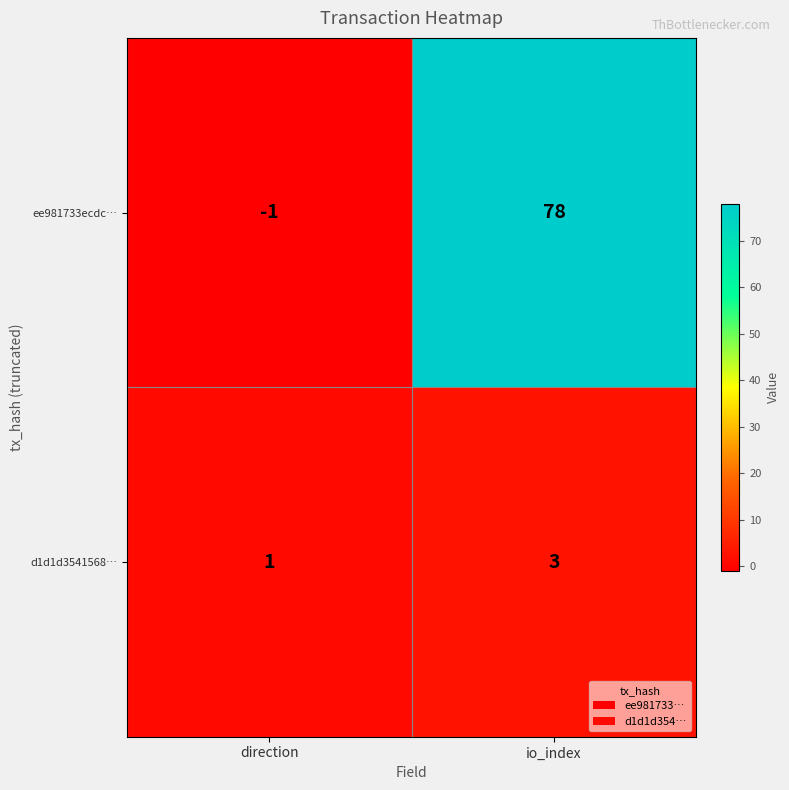

Which series has the largest total across all categories?

ee981733ecdc…